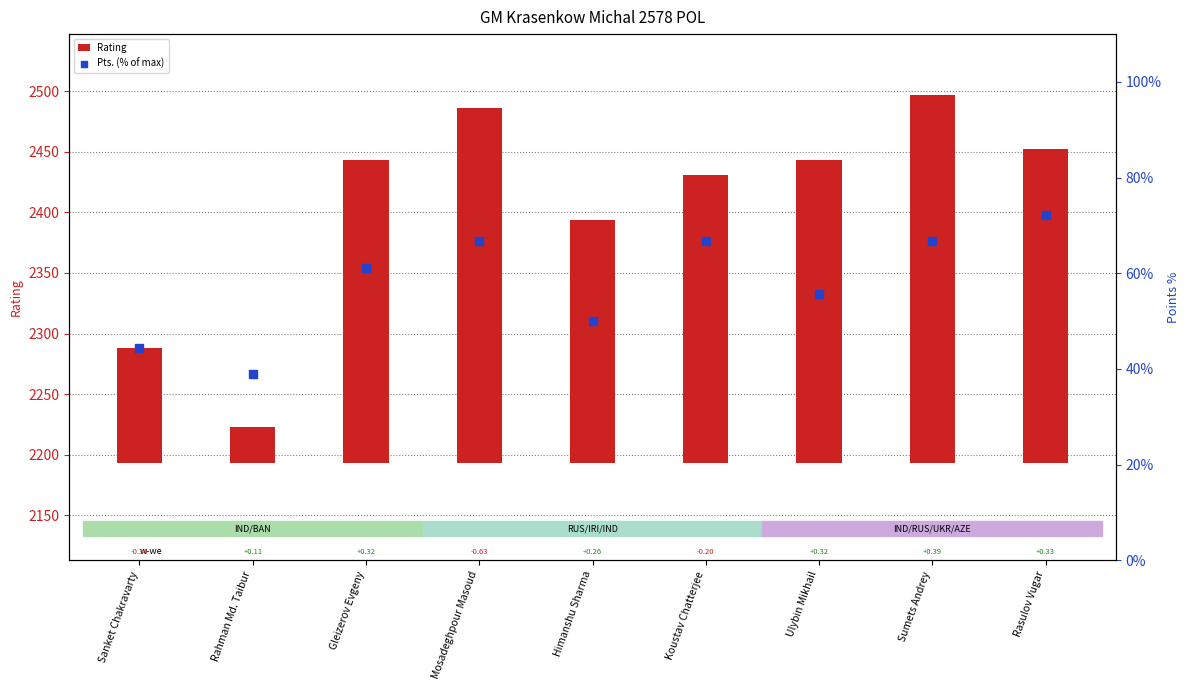

At which category is the sum across all series the highest?

Sumets Andrey